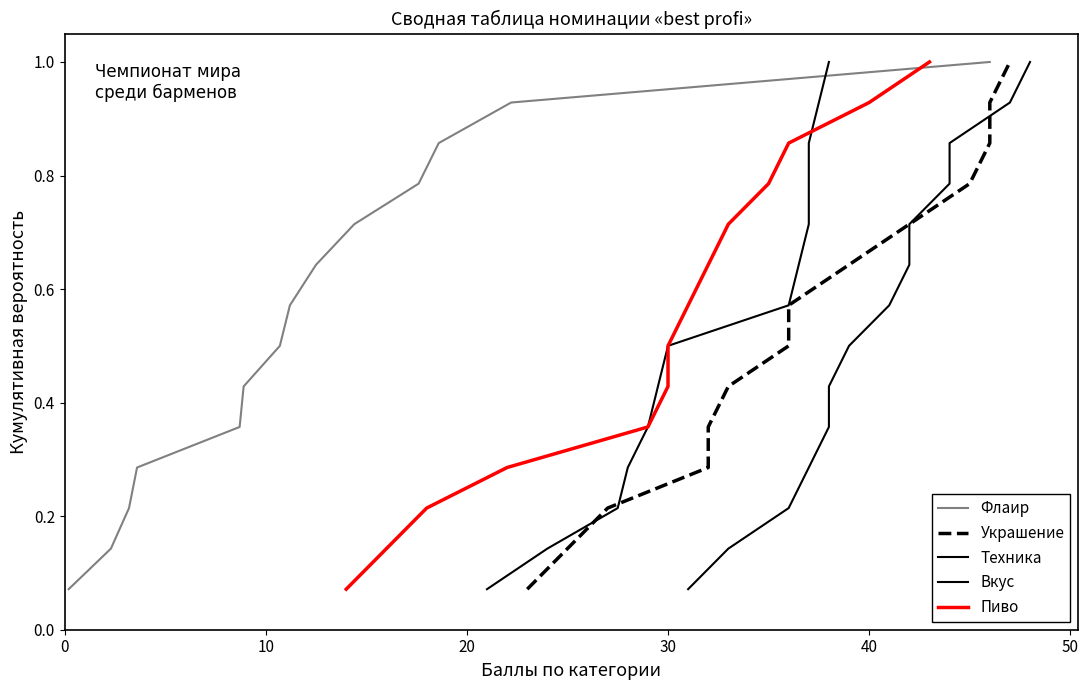

What is the greatest value displayed?

1.0